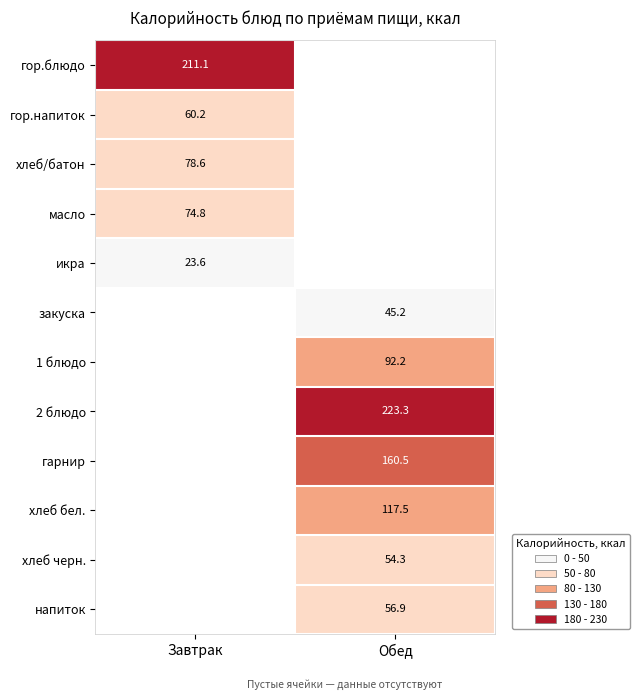

At how many categories does at least one series exceed 133?

2